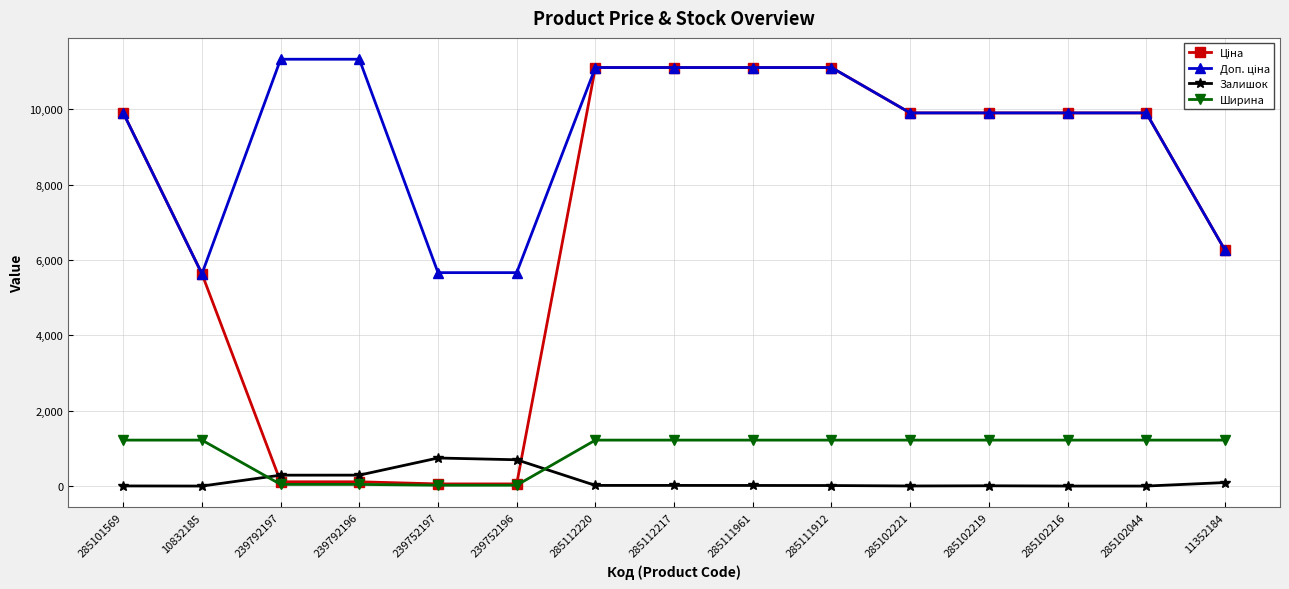

The value of Ширина at 285101569 is 1220.0. True or false?

True